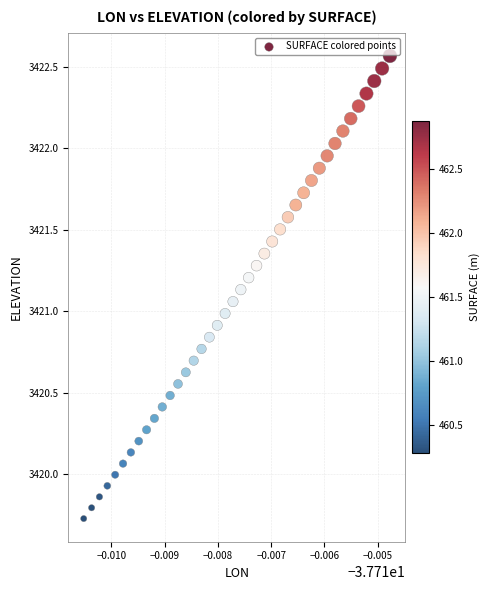

What is the range of Y values (max minus min)?

2.8